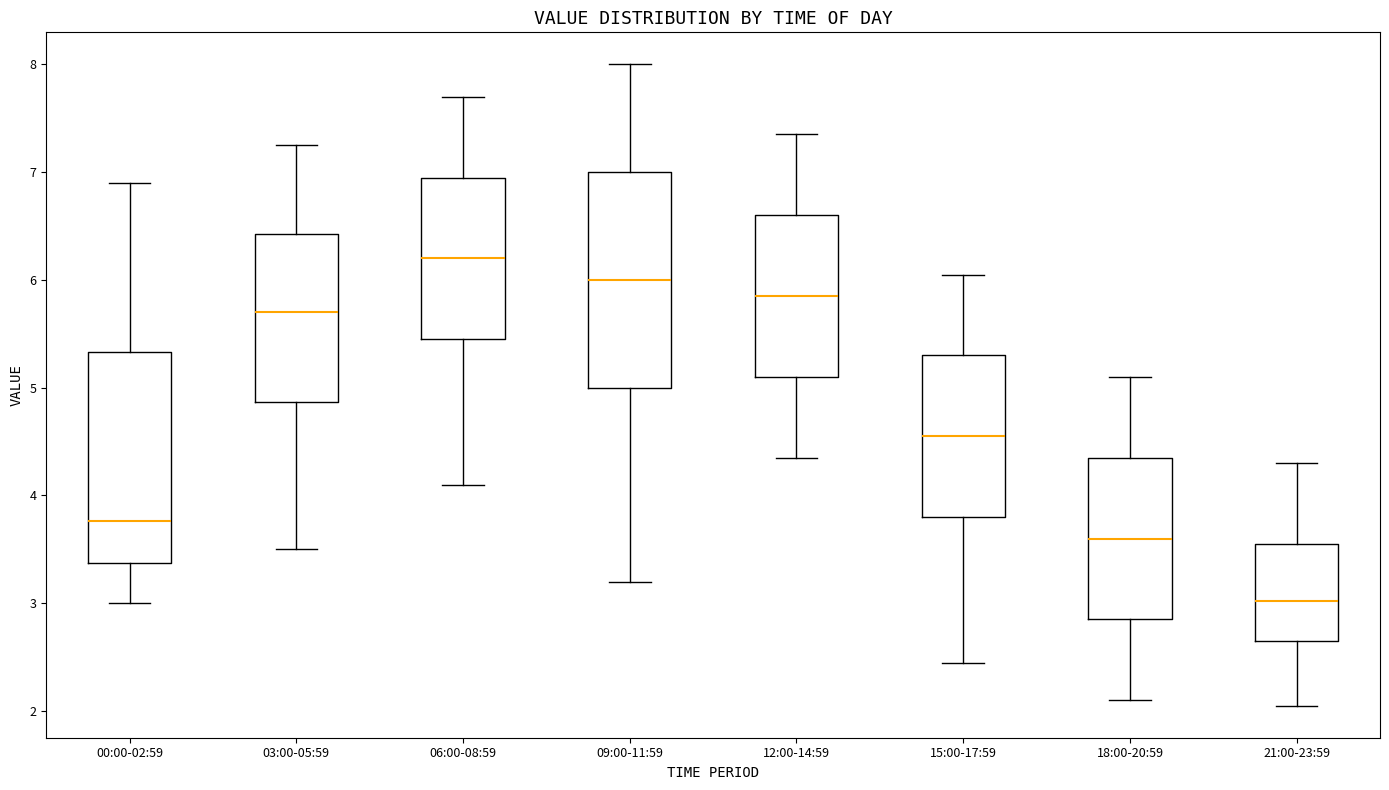

Reading left to right, transcribe this box plot: for each box, give where its median line is, the range the box spans, and where its two whiskers end, as read against the y-axis. The values are not printed on the chart, so give them approximately, as read against the axis.

00:00-02:59: median 3.8, box 3.4 to 5.3, whiskers 3.0 to 6.9
03:00-05:59: median 5.7, box 4.9 to 6.4, whiskers 3.5 to 7.3
06:00-08:59: median 6.2, box 5.5 to 7.0, whiskers 4.1 to 7.7
09:00-11:59: median 6.0, box 5.0 to 7.0, whiskers 3.2 to 8.0
12:00-14:59: median 5.9, box 5.1 to 6.6, whiskers 4.4 to 7.4
15:00-17:59: median 4.6, box 3.8 to 5.3, whiskers 2.5 to 6.1
18:00-20:59: median 3.6, box 2.9 to 4.4, whiskers 2.1 to 5.1
21:00-23:59: median 3.0, box 2.7 to 3.6, whiskers 2.1 to 4.3